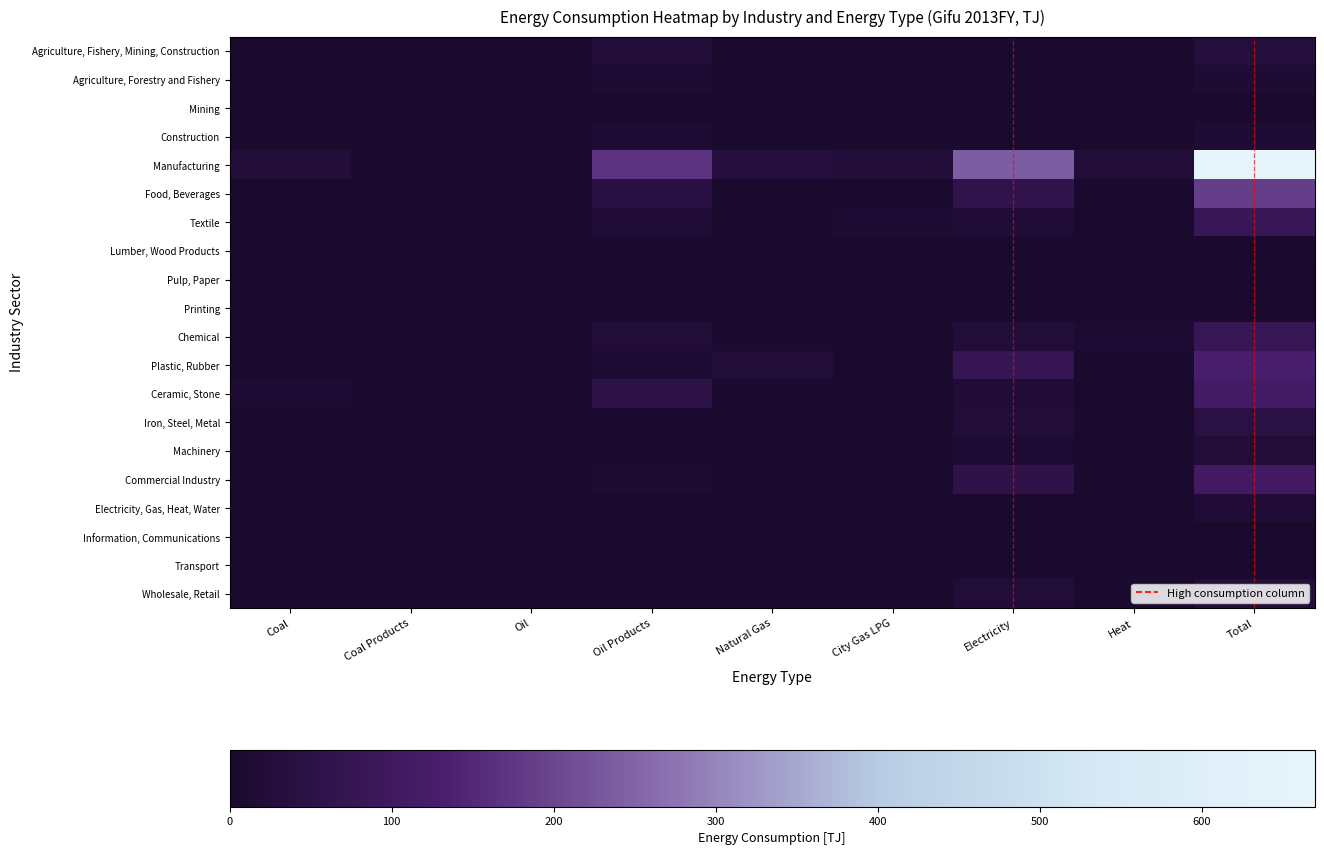

List the series in order of their peak value, lowest first.

Mining, Pulp, Paper, Printing, Information, Communications, Transport, Lumber, Wood Products, Agriculture, Forestry and Fishery, Construction, Electricity, Gas, Heat, Water, Machinery, Wholesale, Retail, Agriculture, Fishery, Mining, Construction, Iron, Steel, Metal, Chemical, Textile, Commercial Industry, Ceramic, Stone, Plastic, Rubber, Food, Beverages, Manufacturing